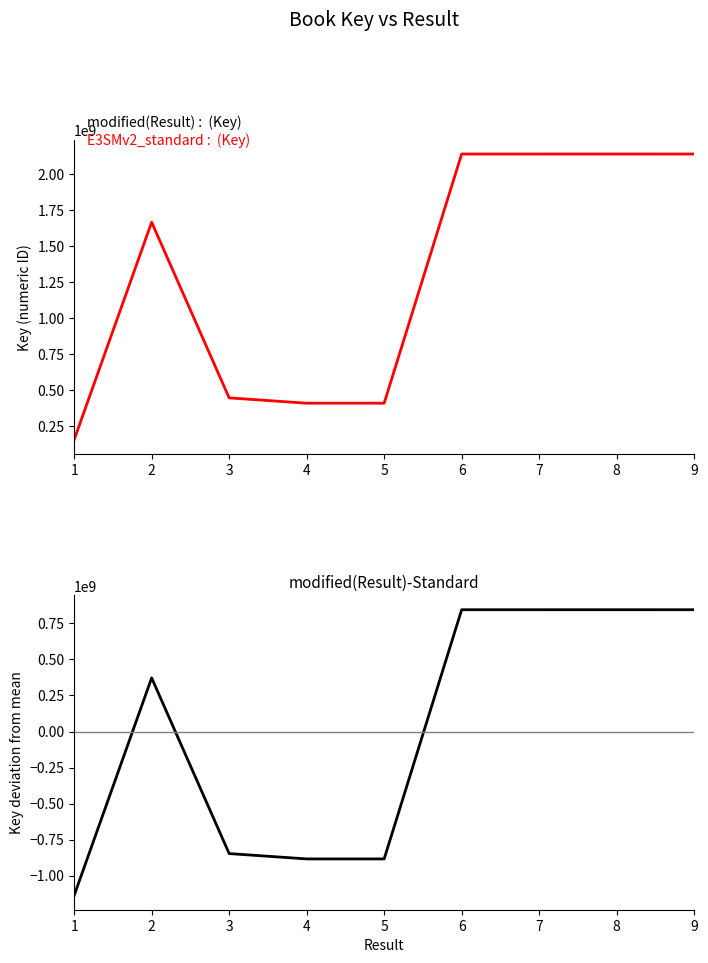

Which category has the highest value across all series?

8